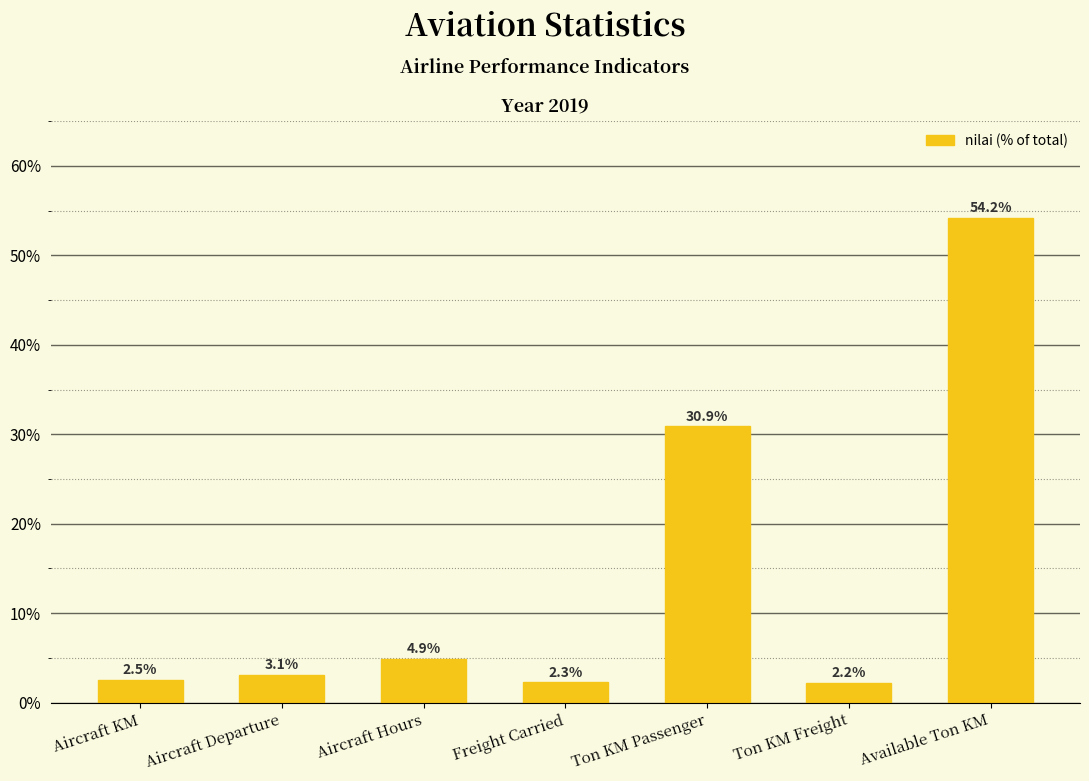

What is the label of the 6th bar from the left?

Ton KM Freight